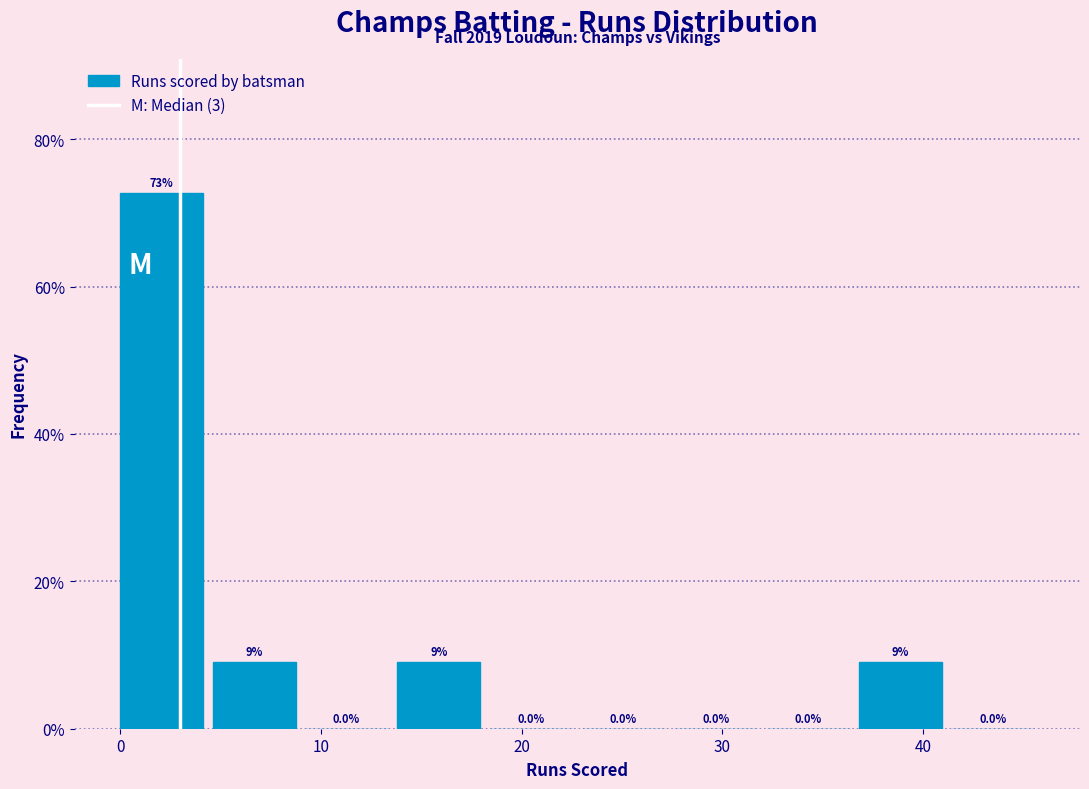

Over which range of the x-axis is the bar tallest?

0.0 to 4.6